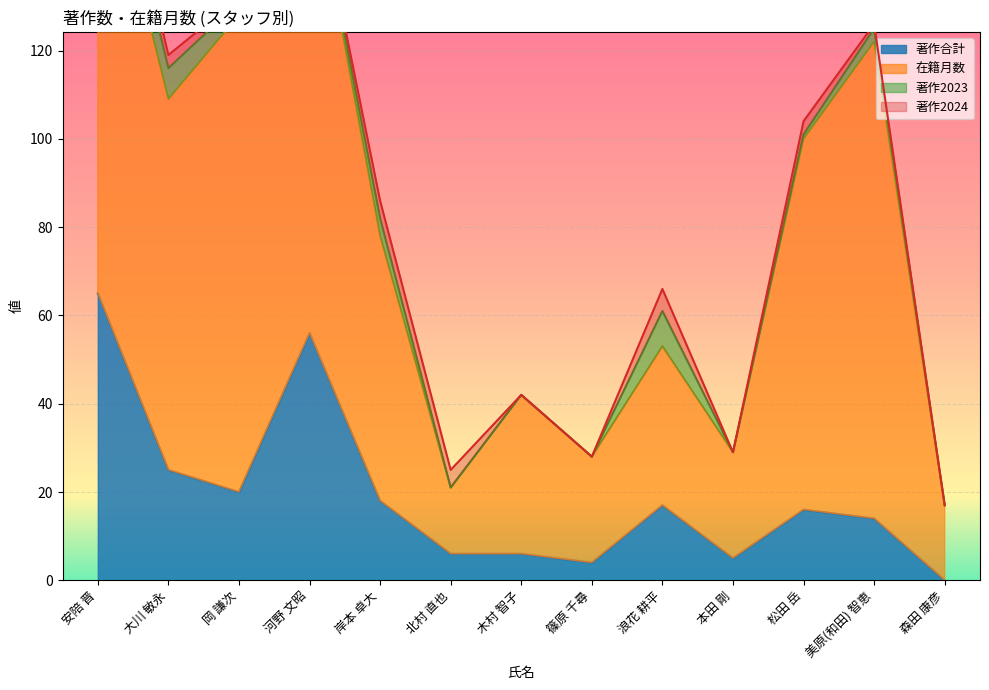

True or false: 著作2023 and 在籍月数 intersect in this chart.

False